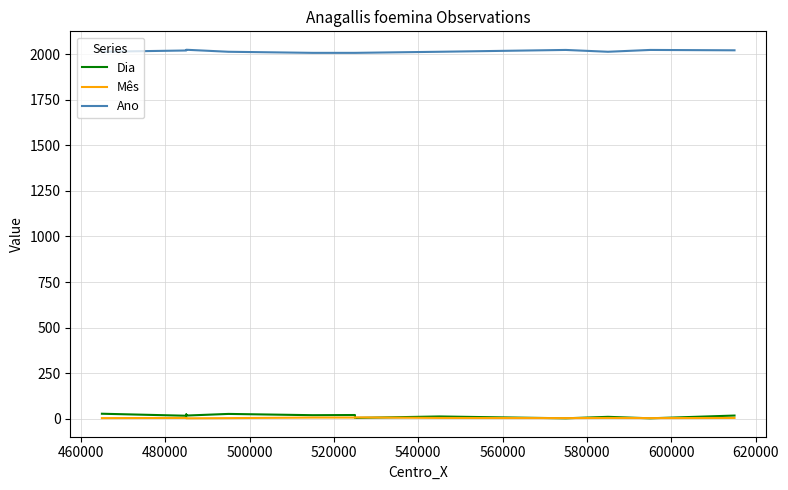

What is the average value of the Dia series?

17